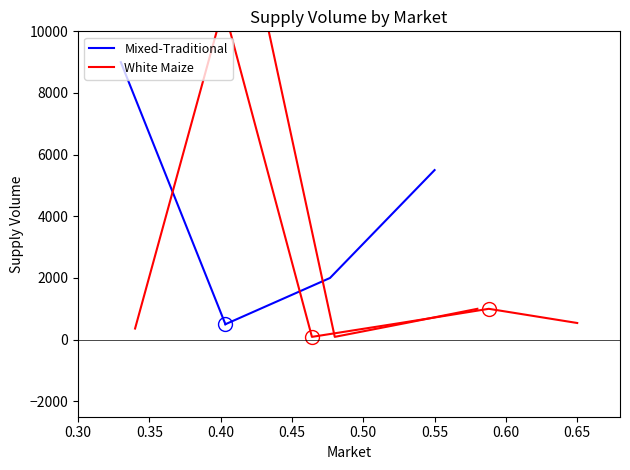

What is the value of the 4th point from the left?

540